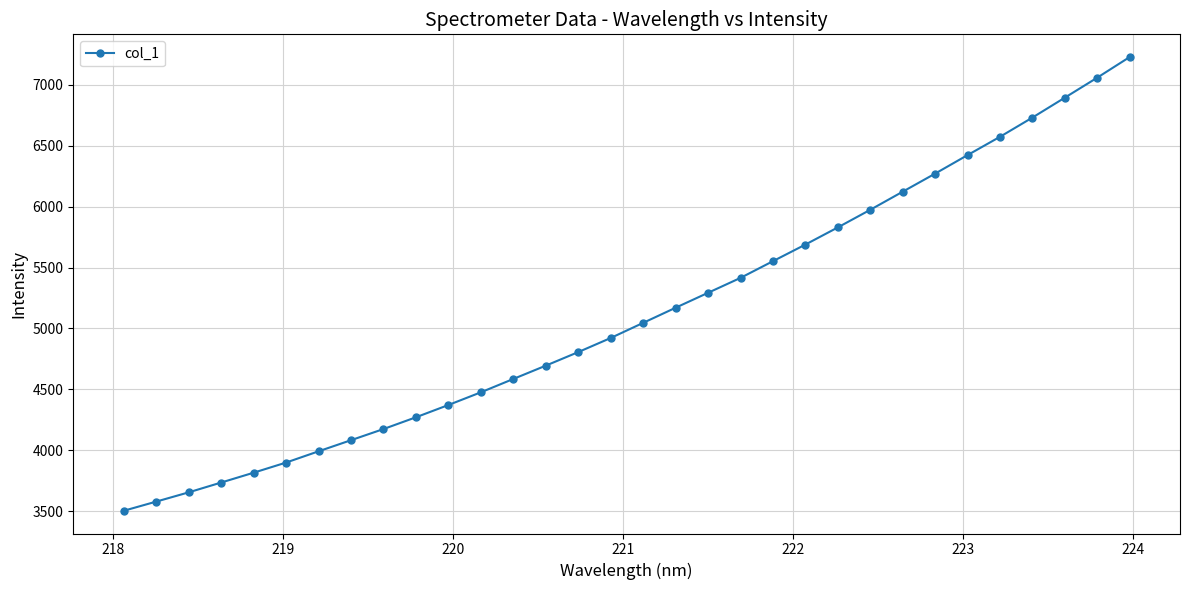

True or false: there are more than 2 points higher than both neighbors.

False